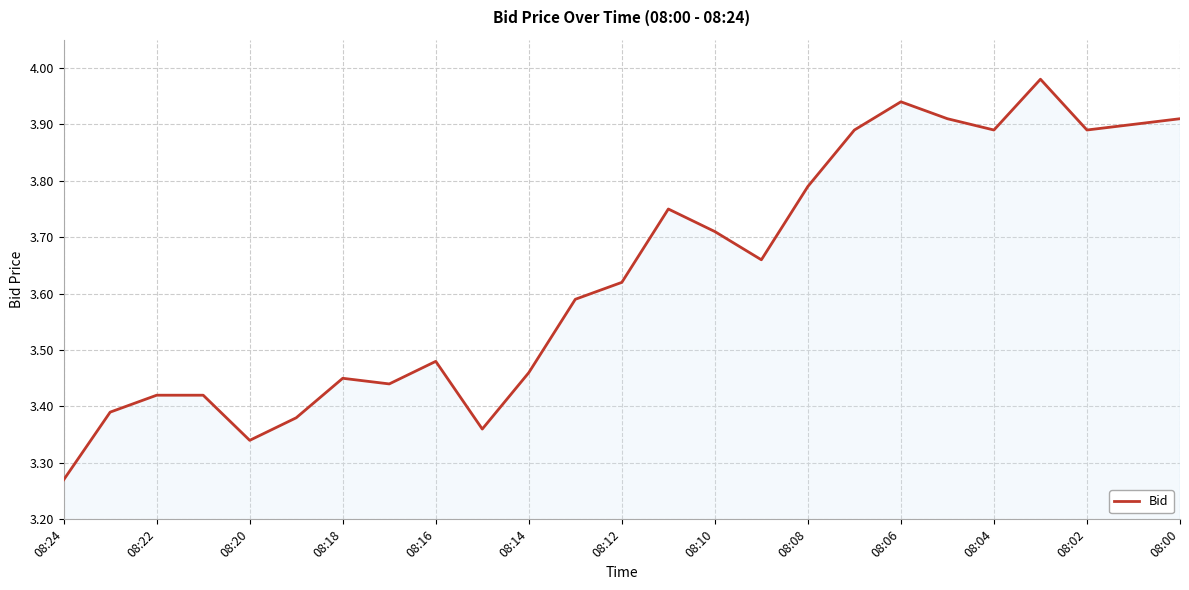

Does the chart have visible grid lines?

Yes